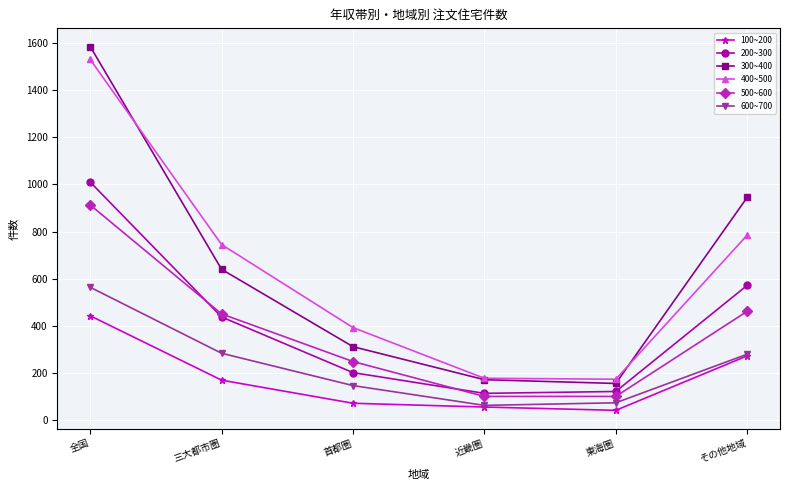

True or false: 400~500 and 600~700 cross at least once.

False